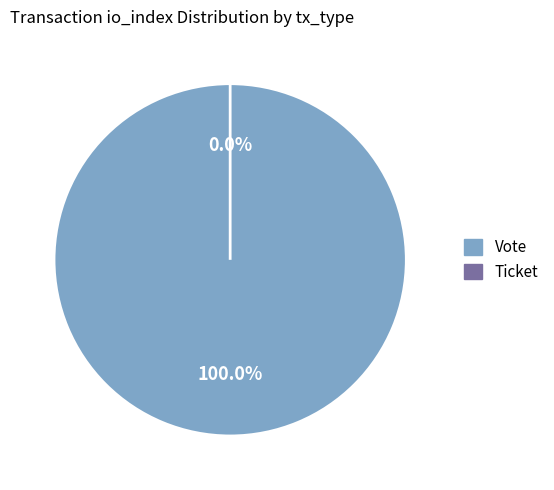

To the nearest percent, what is the difference between the Ticket (io_index=0) and Vote (io_index=1) slice percentages?

100%